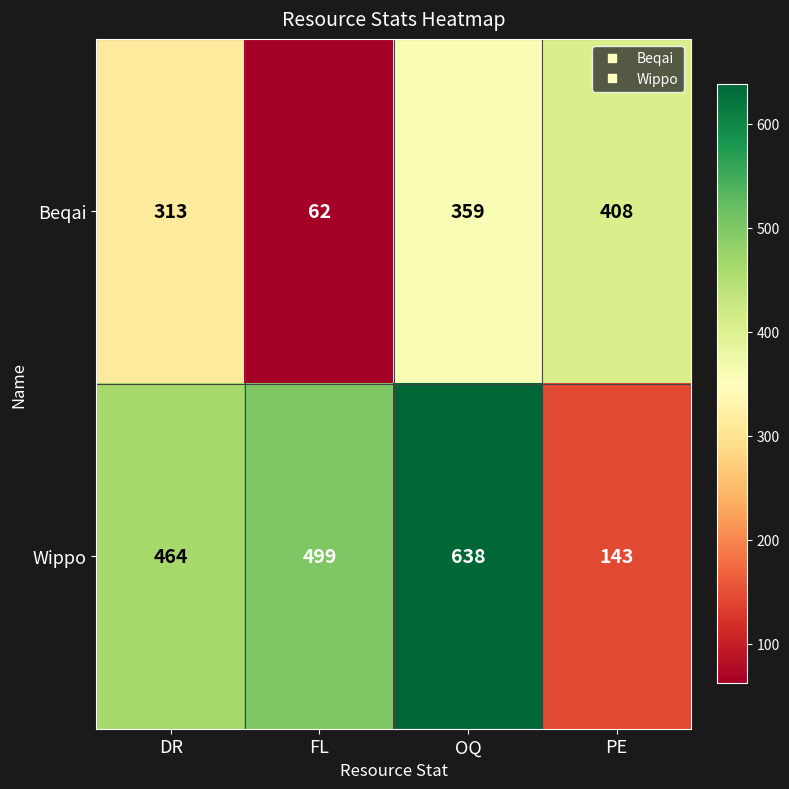

Reading right to left, what are all the values shown in this chart?

Beqai: 408	359	62	313
Wippo: 143	638	499	464